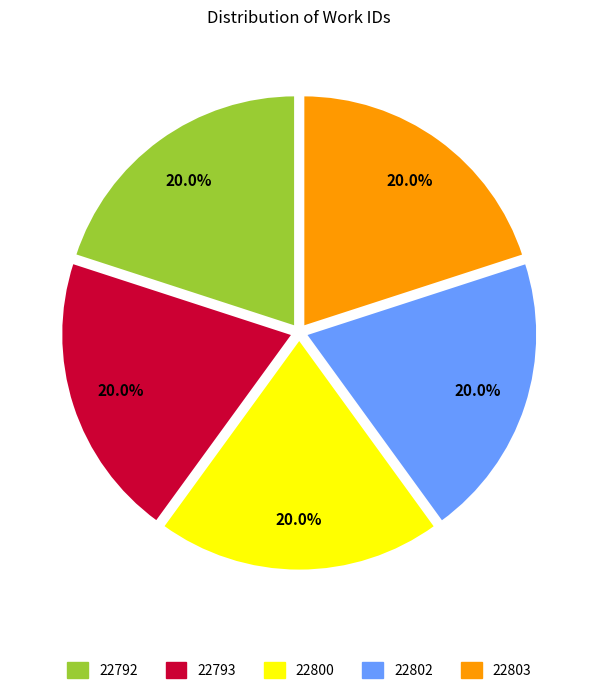

The 22793 slice represents 20% of the pie. True or false?

True